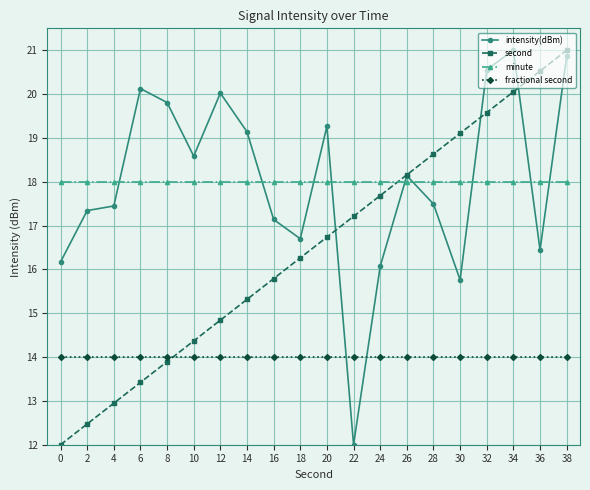

The minute series shows 18.0 at 30. True or false?

True